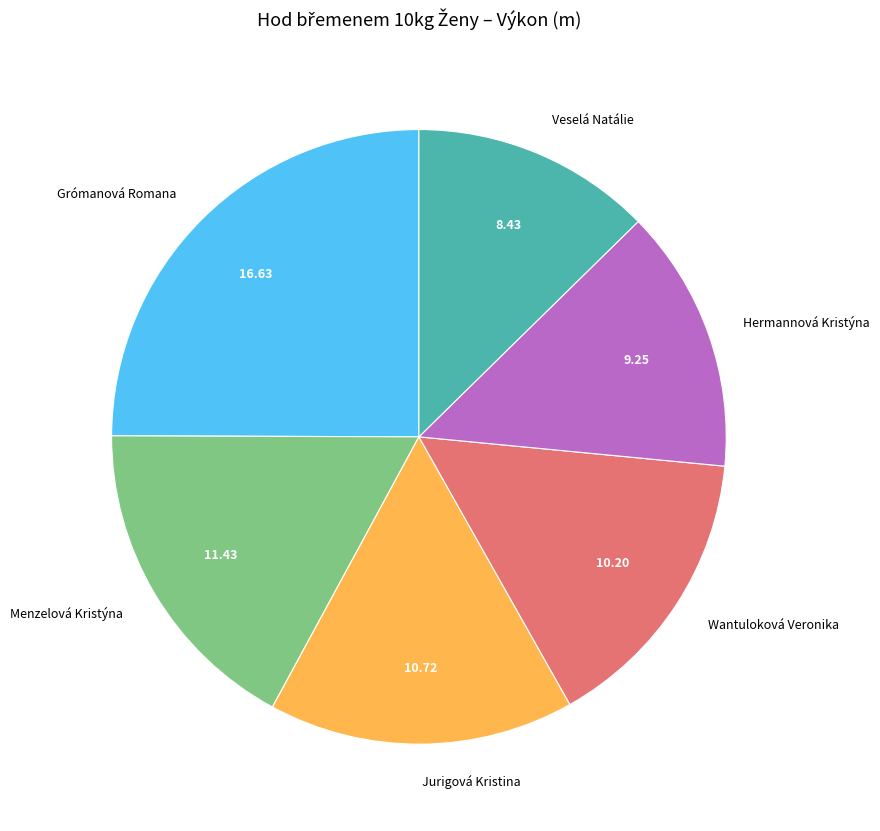

Combined, do Jurigová Kristina and Veselá Natálie account for over 50%?

No